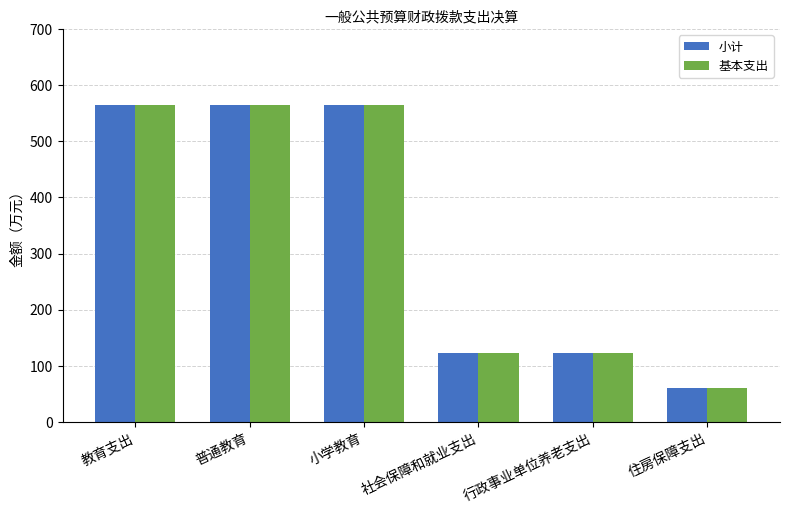

Where does the 小计 series first go above 565?

教育支出